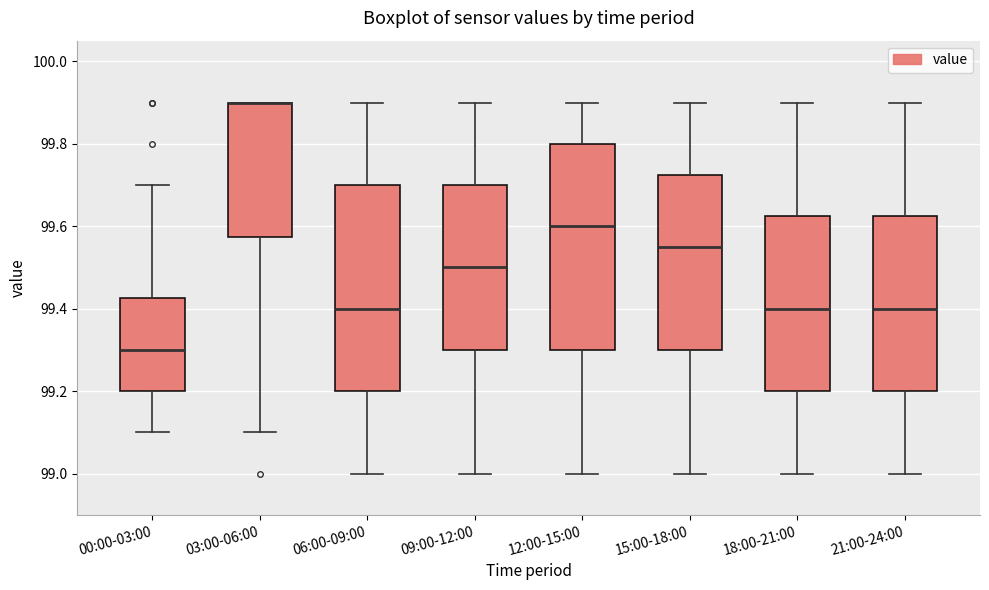

Reading left to right, transcribe this box plot: for each box, give where its median line is, the range the box spans, and where its two whiskers end, as read against the y-axis. The values are not printed on the chart, so give them approximately, as read against the axis.

00:00-03:00: median 99.30, box 99.20 to 99.42, whiskers 99.10 to 99.70
03:00-06:00: median 99.90 (drawn on the box's upper edge), box 99.58 to 99.90, whiskers 99.10 to 99.90
06:00-09:00: median 99.40, box 99.20 to 99.70, whiskers 99.00 to 99.90
09:00-12:00: median 99.50, box 99.30 to 99.70, whiskers 99.00 to 99.90
12:00-15:00: median 99.60, box 99.30 to 99.80, whiskers 99.00 to 99.90
15:00-18:00: median 99.56, box 99.30 to 99.72, whiskers 99.00 to 99.90
18:00-21:00: median 99.40, box 99.20 to 99.62, whiskers 99.00 to 99.90
21:00-24:00: median 99.40, box 99.20 to 99.62, whiskers 99.00 to 99.90